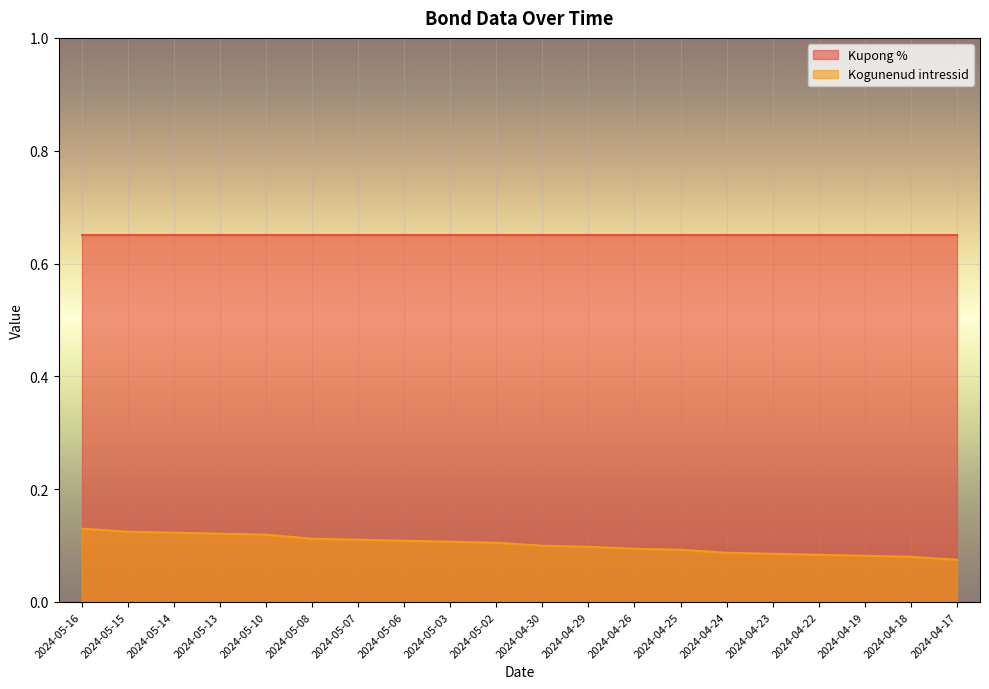

Reading left to right, what are all the values shown in this chart?

2024-05-16=0.1	2024-05-15=0.1	2024-05-14=0.1	2024-05-13=0.1	2024-05-10=0.1	2024-05-08=0.1	2024-05-07=0.1	2024-05-06=0.1	2024-05-03=0.1	2024-05-02=0.1	2024-04-30=0.1	2024-04-29=0.1	2024-04-26=0.1	2024-04-25=0.1	2024-04-24=0.1	2024-04-23=0.1	2024-04-22=0.1	2024-04-19=0.1	2024-04-18=0.1	2024-04-17=0.1